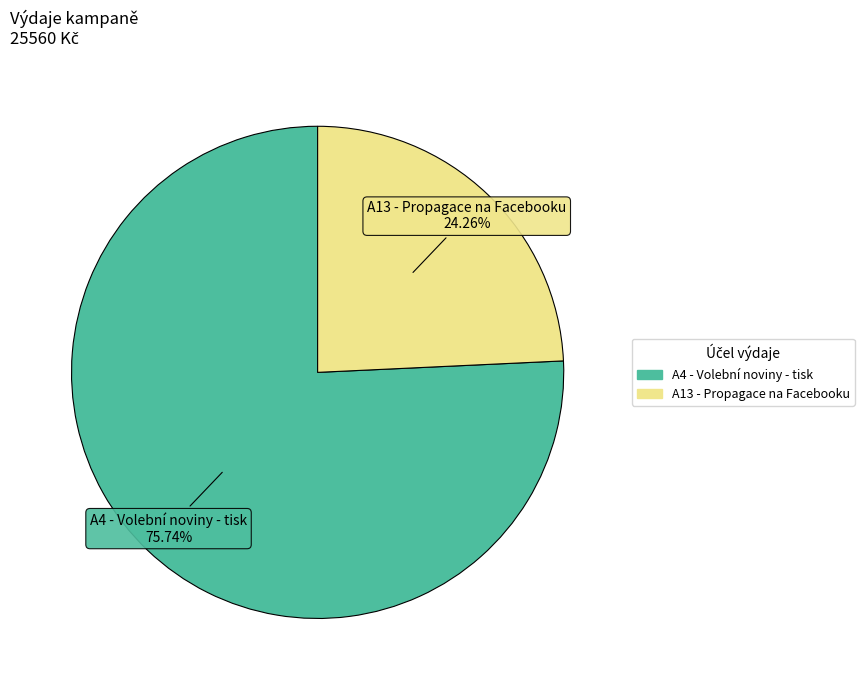

How many slices are in this pie chart?

2